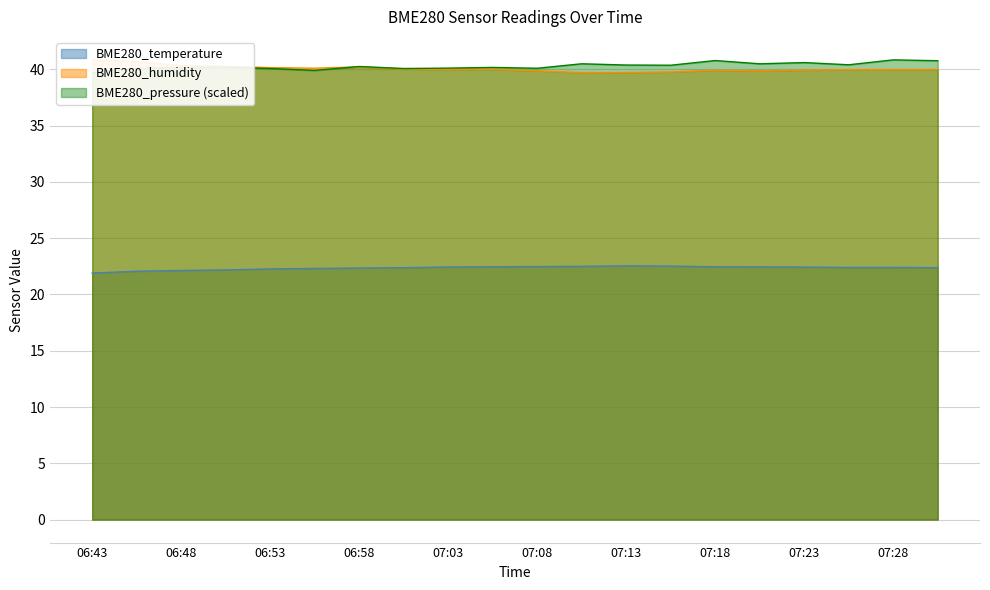

What is the label of the 16th point from the left?

07:21